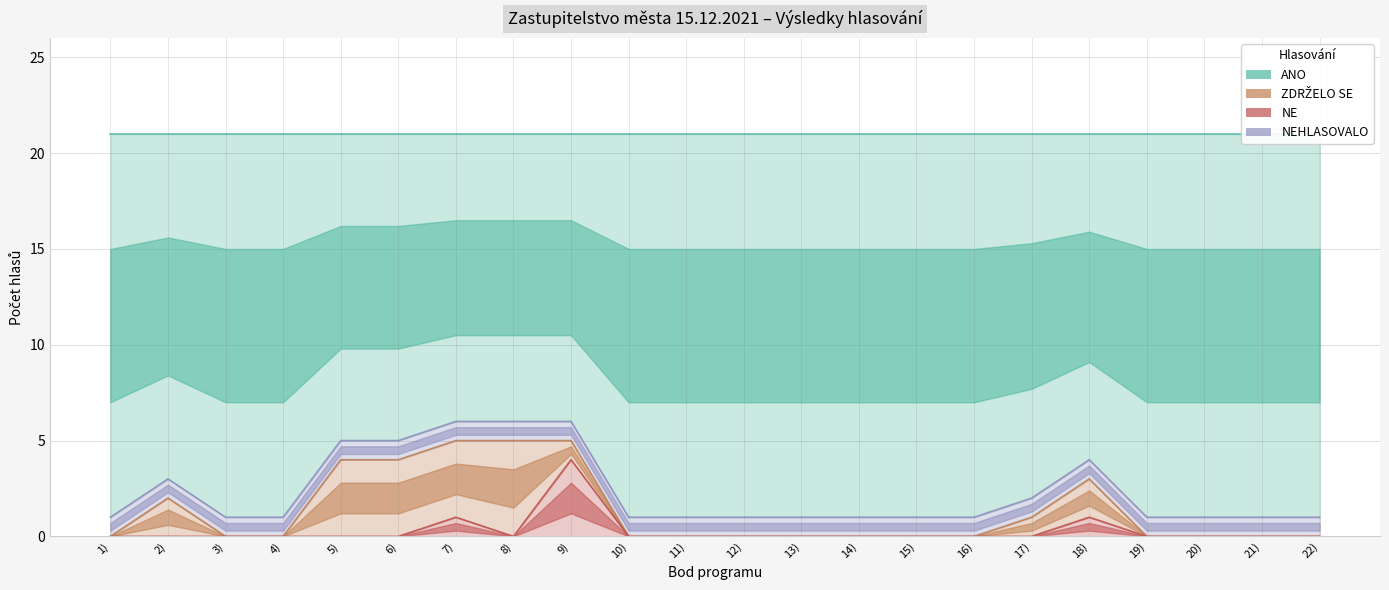

At which label does ANO reach its minimum?

1)